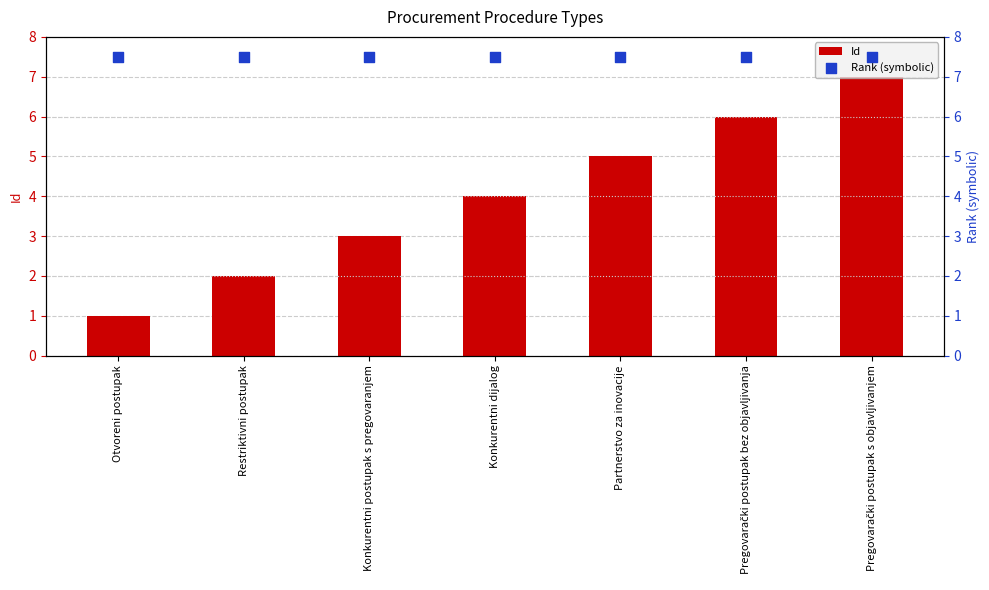

At which category is the sum across all series the highest?

Pregovarački postupak s objavljivanjem